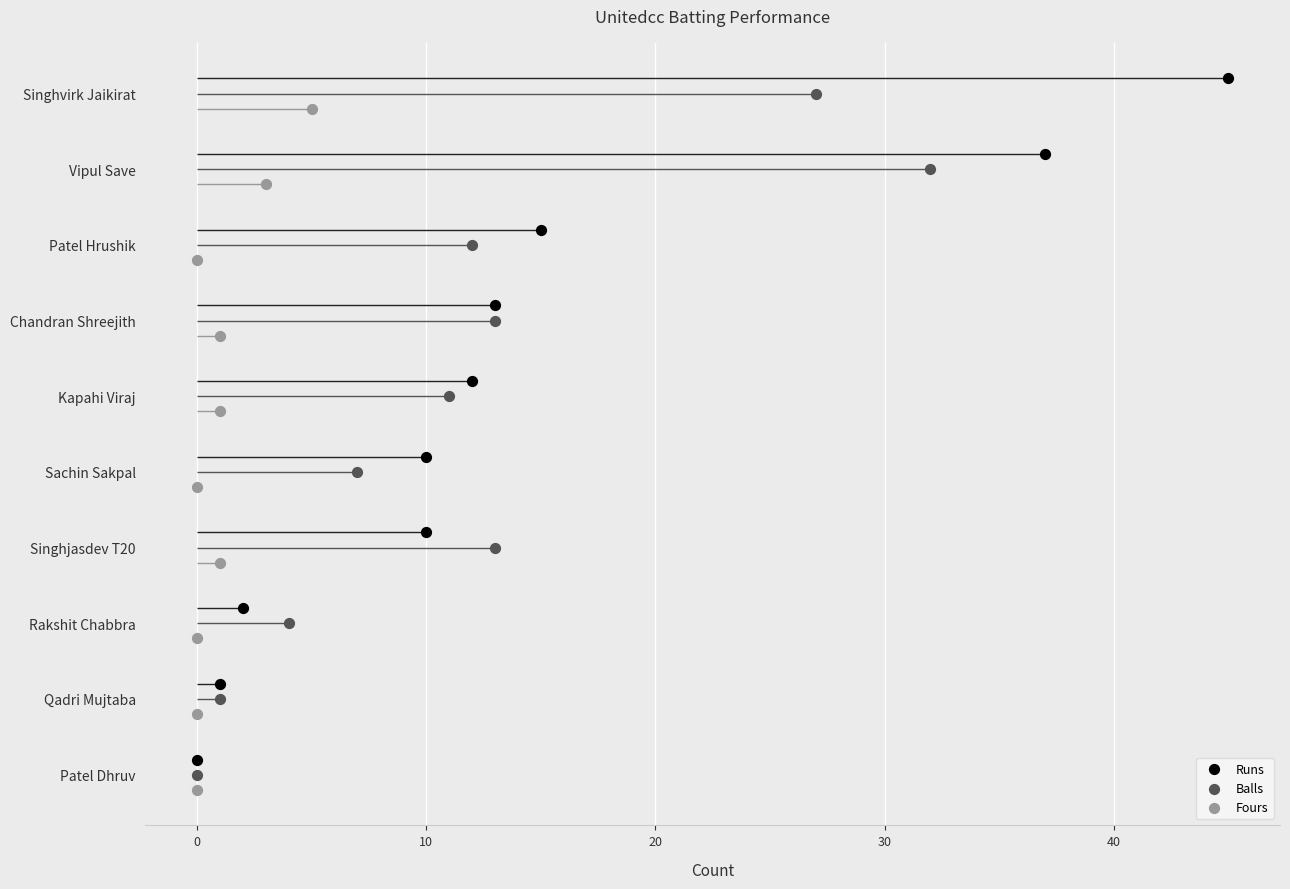

What are all the series names shown in the legend?

Runs, Balls, Fours